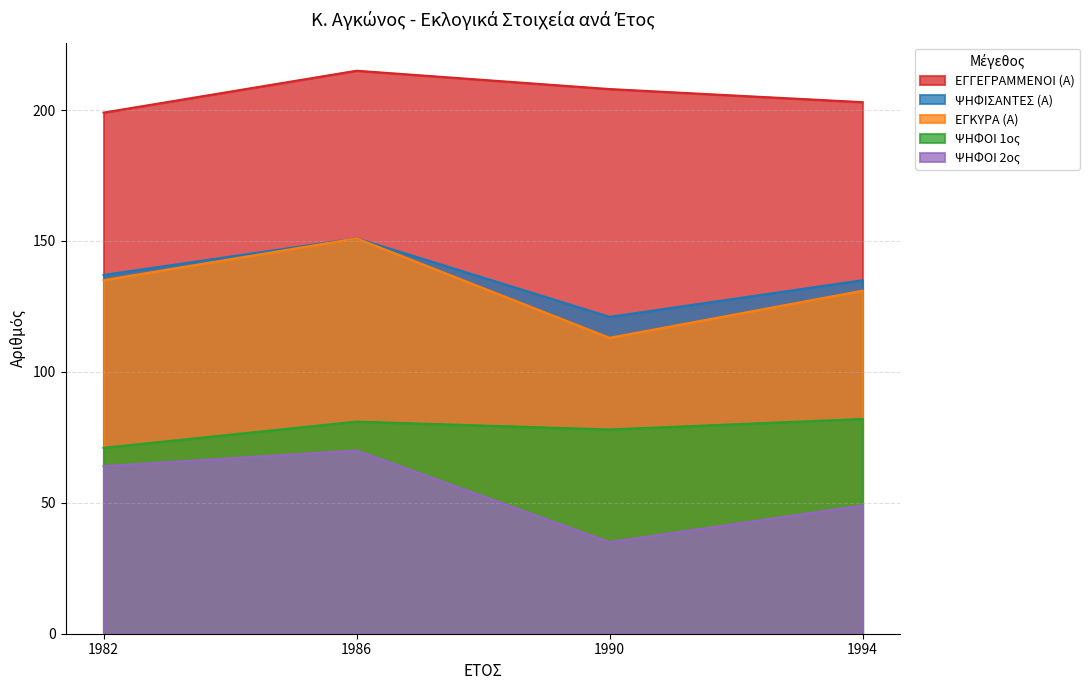

What are all the series names shown in the legend?

ΕΓΓΕΓΡΑΜΜΕΝΟΙ (Α), ΨΗΦΙΣΑΝΤΕΣ (Α), ΕΓΚΥΡΑ (Α), ΨΗΦΟΙ 1ος, ΨΗΦΟΙ 2ος